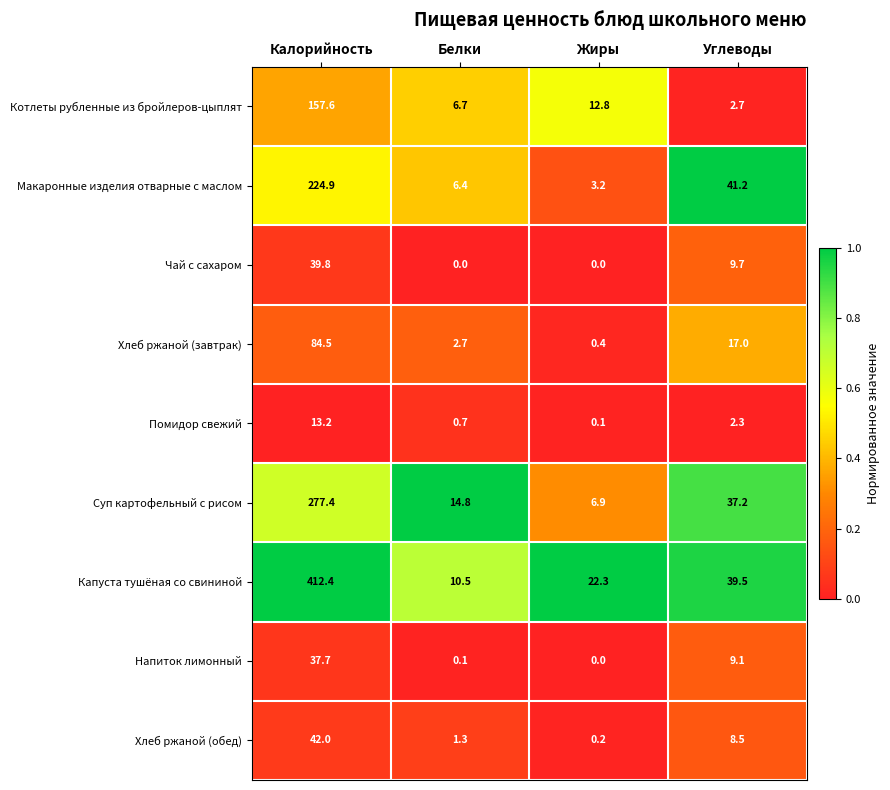

What is the total value across all series at Белки?

43.2